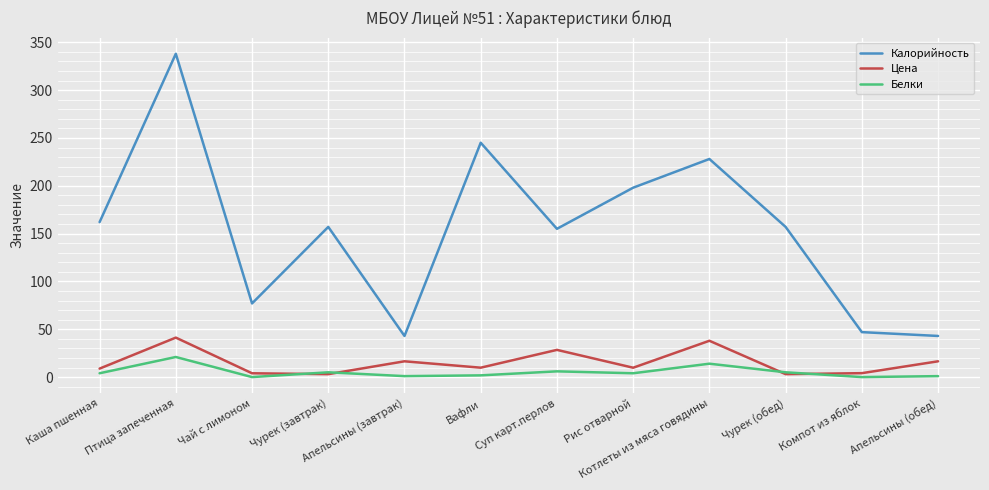

Which series has the largest total across all categories?

Калорийность